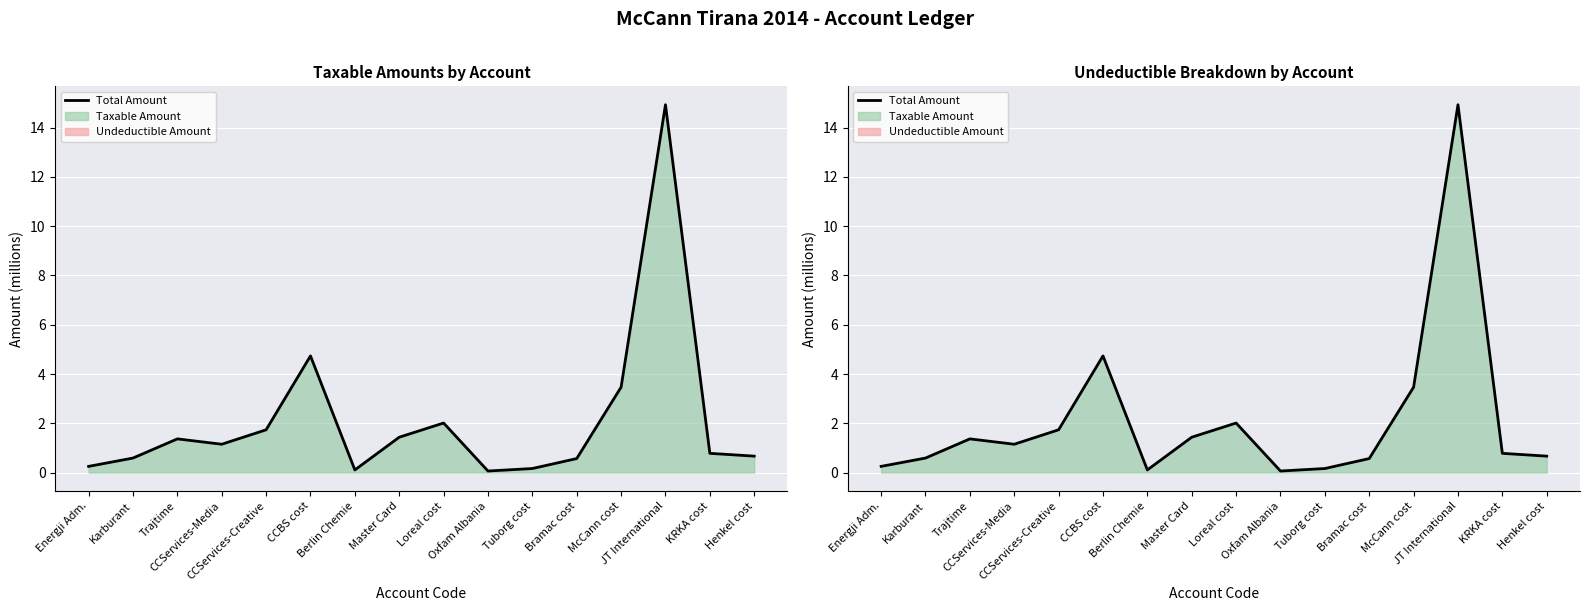

Between Henkel cost and Trajtime, which is larger?

Trajtime